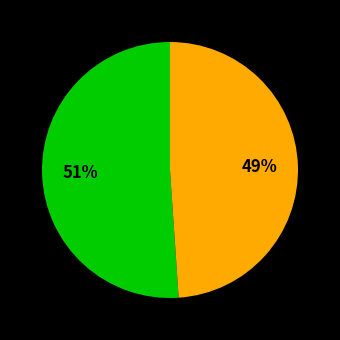

Does any single category account for the majority?

Yes